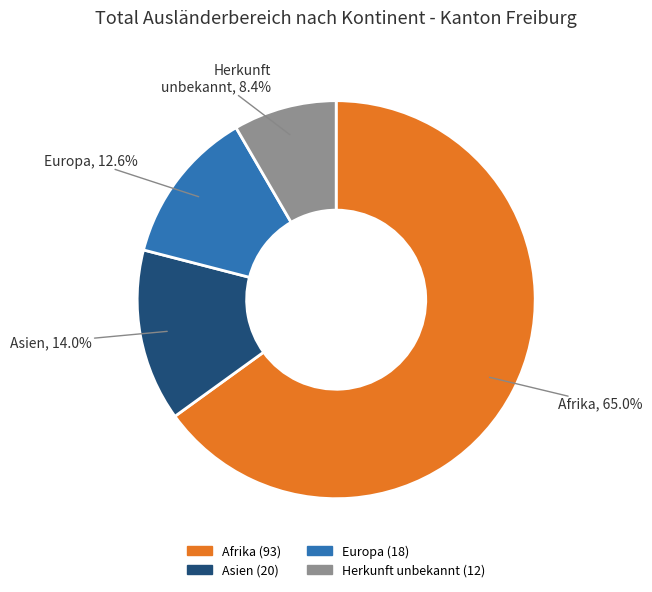

Is there any slice that represents more than half of the pie?

Yes